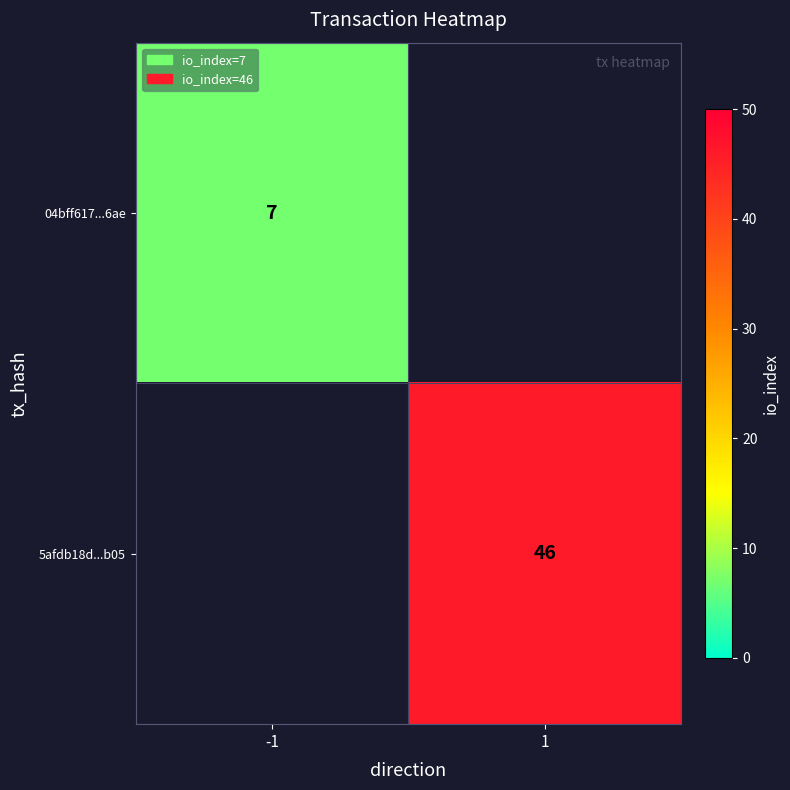

The 04bff617...6ae series shows 7 at -1. True or false?

True